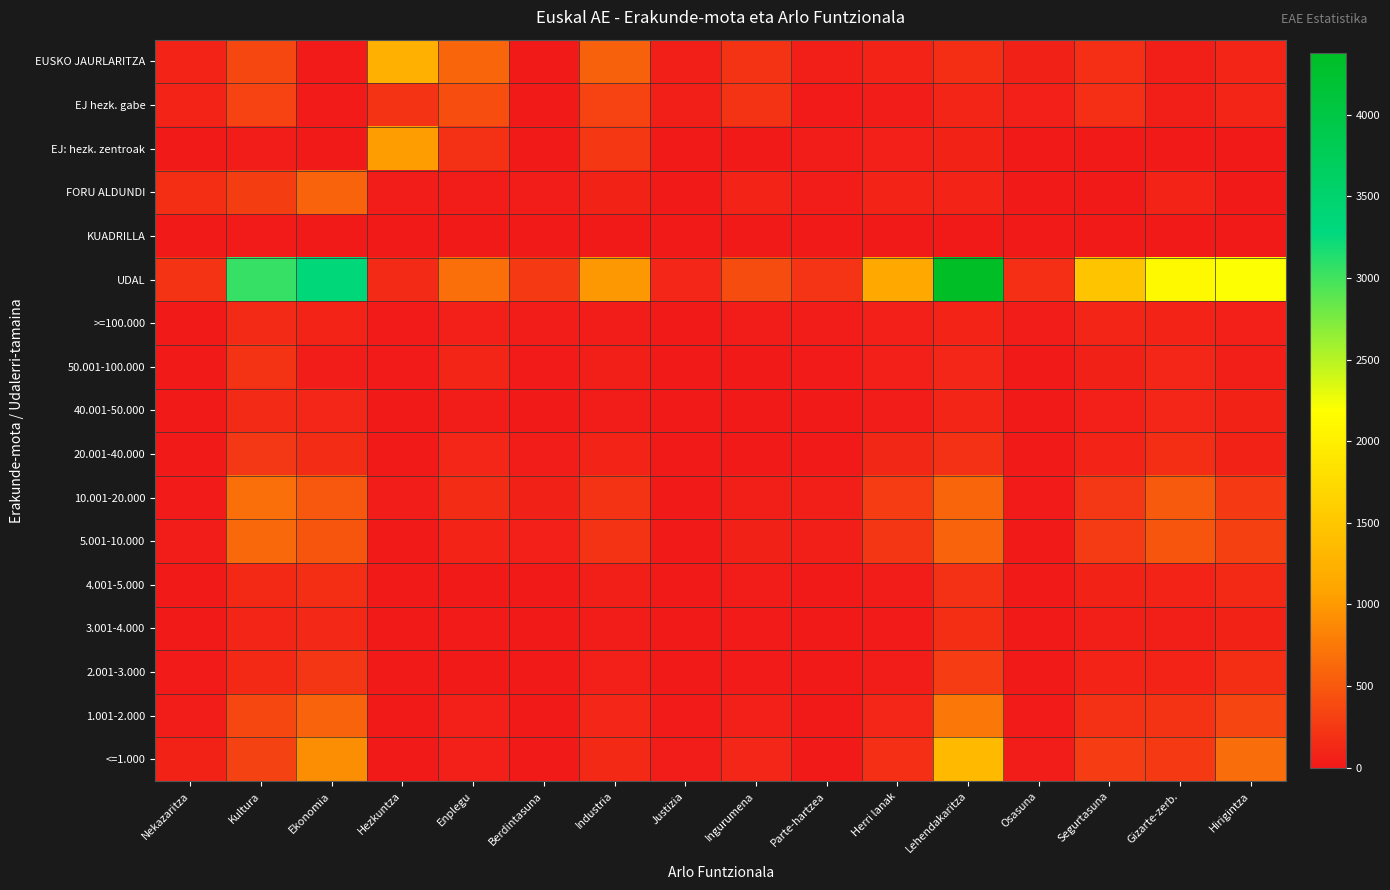

At how many categories does at least one series exceed 3998?

1